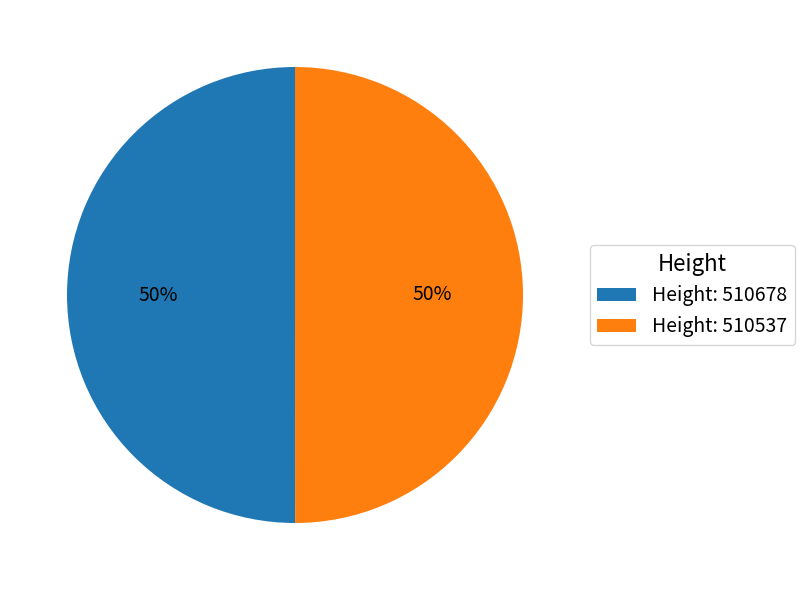

What is the ratio of the value at Height: 510537 to the value at Height: 510678?

1.0